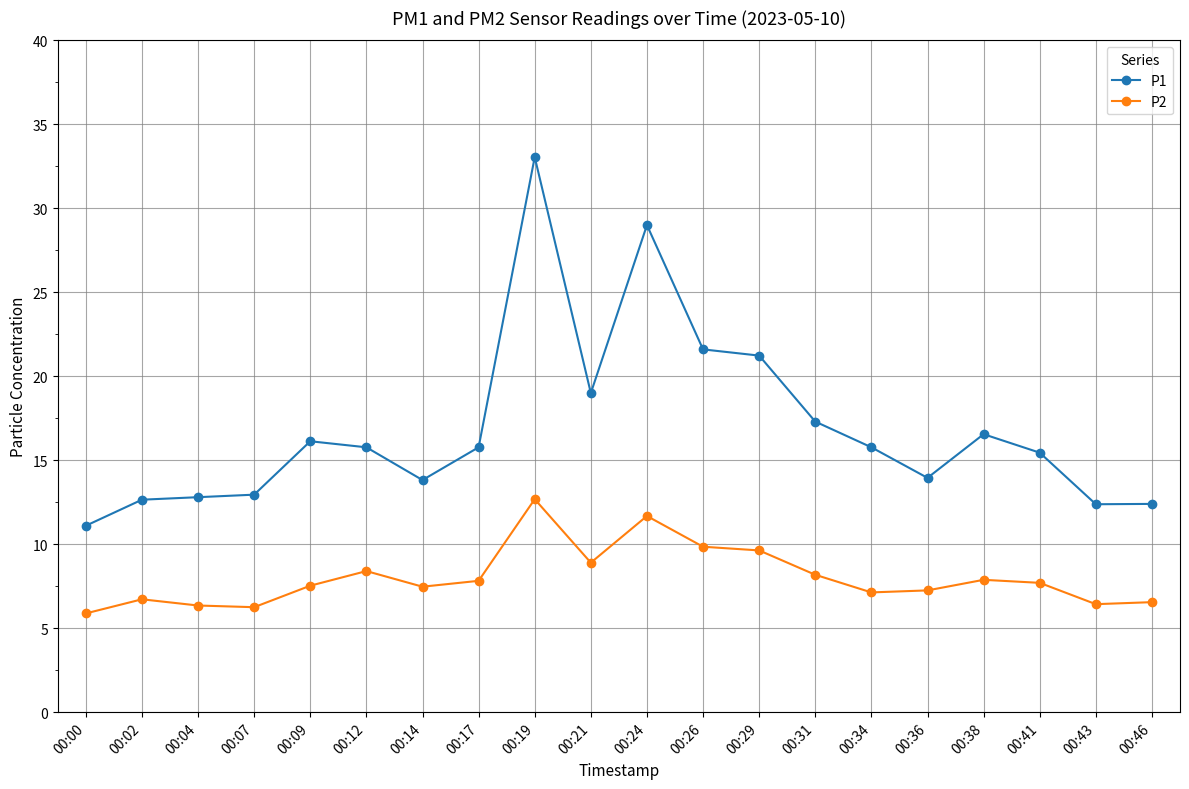

True or false: P2 and P1 intersect in this chart.

False